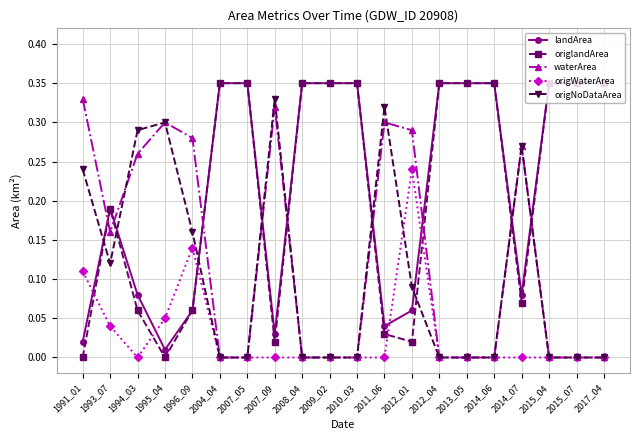

What is the sum of all landArea values?

4.4